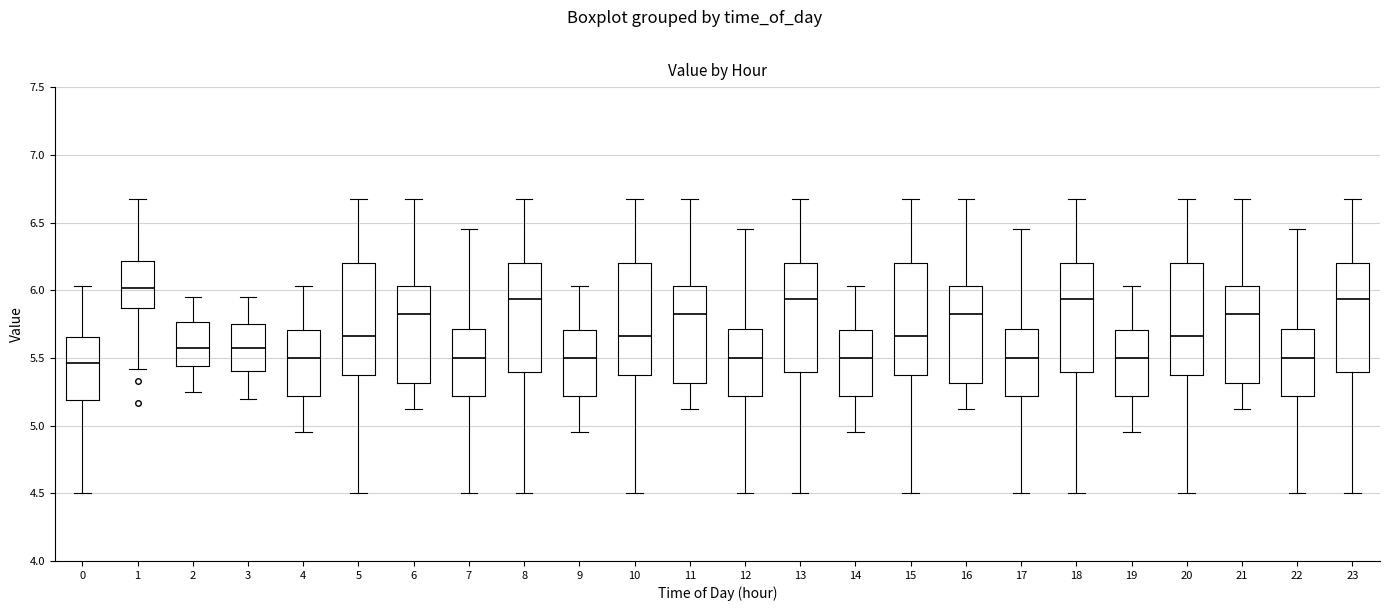

Reading left to right, transcribe this box plot: for each box, give where its median line is, the range the box spans, and where its two whiskers end, as read against the y-axis. The values are not printed on the chart, so give them approximately, as read against the axis.

0: median 5.45, box 5.20 to 5.65, whiskers 4.50 to 6.05
1: median 6.00, box 5.85 to 6.20, whiskers 5.40 to 6.65
2: median 5.60, box 5.45 to 5.75, whiskers 5.25 to 5.95
3: median 5.60, box 5.40 to 5.75, whiskers 5.20 to 5.95
4: median 5.50, box 5.20 to 5.70, whiskers 4.95 to 6.05
5: median 5.65, box 5.35 to 6.20, whiskers 4.50 to 6.65
6: median 5.85, box 5.30 to 6.05, whiskers 5.10 to 6.65
7: median 5.50, box 5.20 to 5.70, whiskers 4.50 to 6.45
8: median 5.95, box 5.40 to 6.20, whiskers 4.50 to 6.65
9: median 5.50, box 5.20 to 5.70, whiskers 4.95 to 6.05
10: median 5.65, box 5.35 to 6.20, whiskers 4.50 to 6.65
11: median 5.85, box 5.30 to 6.05, whiskers 5.10 to 6.65
12: median 5.50, box 5.20 to 5.70, whiskers 4.50 to 6.45
13: median 5.95, box 5.40 to 6.20, whiskers 4.50 to 6.65
14: median 5.50, box 5.20 to 5.70, whiskers 4.95 to 6.05
15: median 5.65, box 5.35 to 6.20, whiskers 4.50 to 6.65
16: median 5.85, box 5.30 to 6.05, whiskers 5.10 to 6.65
17: median 5.50, box 5.20 to 5.70, whiskers 4.50 to 6.45
18: median 5.95, box 5.40 to 6.20, whiskers 4.50 to 6.65
19: median 5.50, box 5.20 to 5.70, whiskers 4.95 to 6.05
20: median 5.65, box 5.35 to 6.20, whiskers 4.50 to 6.65
21: median 5.85, box 5.30 to 6.05, whiskers 5.10 to 6.65
22: median 5.50, box 5.20 to 5.70, whiskers 4.50 to 6.45
23: median 5.95, box 5.40 to 6.20, whiskers 4.50 to 6.65